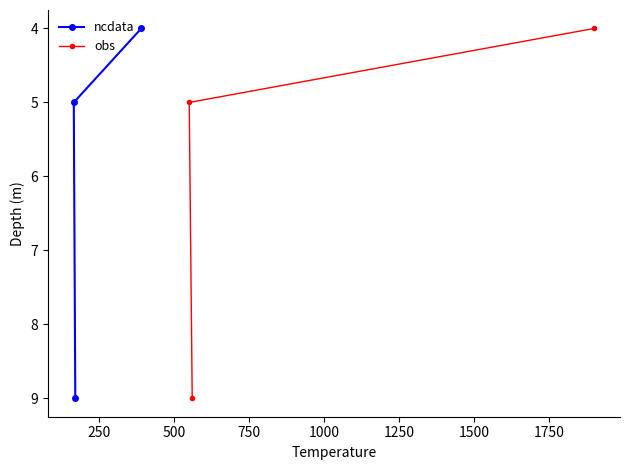

How many data points in ncdata are less than 5?

1